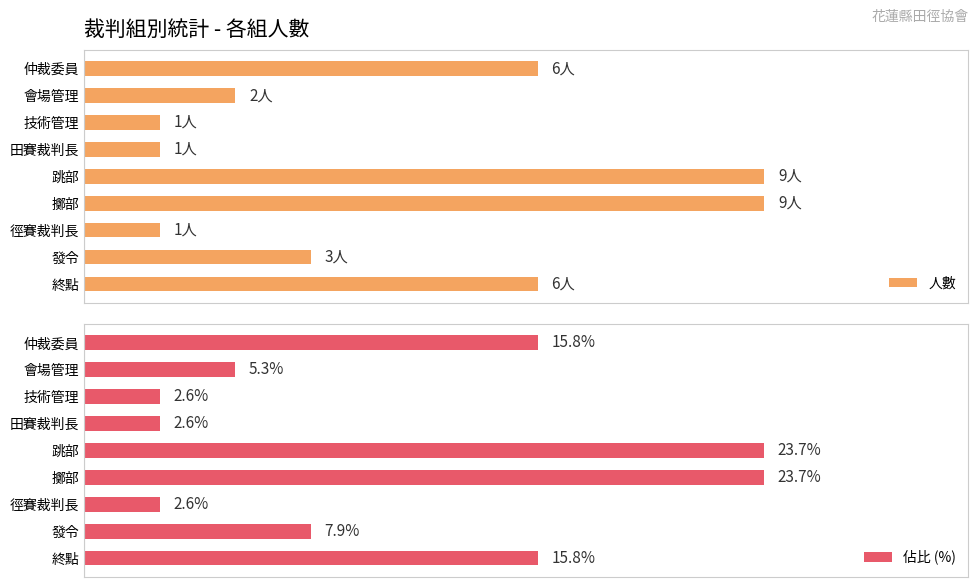

Reading right to left, extract all data points from this chart.

人數: 6.0	3.0	1.0	9.0	9.0	1.0	1.0	2.0	6.0
佔比 (%): 15.8	7.9	2.6	23.7	23.7	2.6	2.6	5.3	15.8